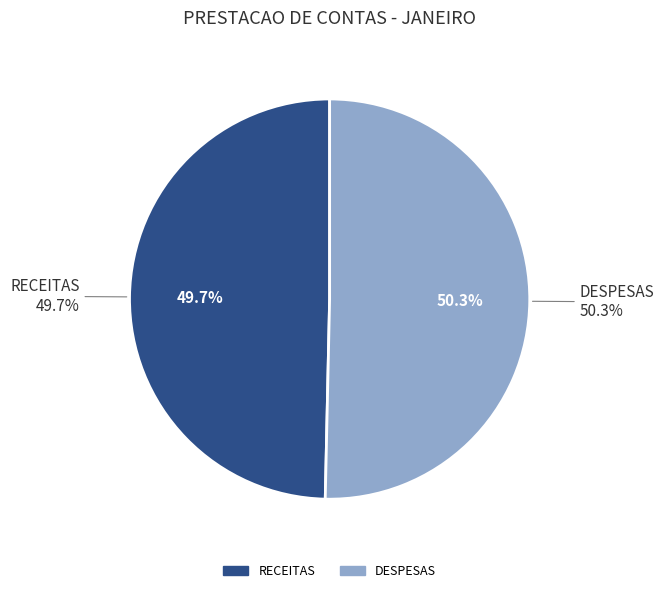

What is the change in value from RECEITAS to DESPESAS?

+522.9